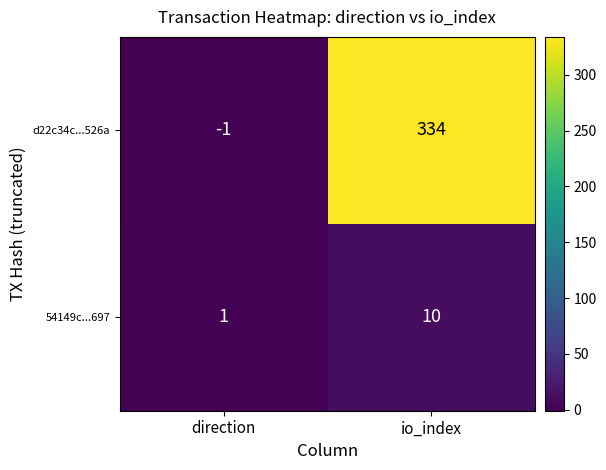

Reading left to right, transcribe all the data shown in this chart.

d22c34c...526a: -1	334
54149c...697: 1	10